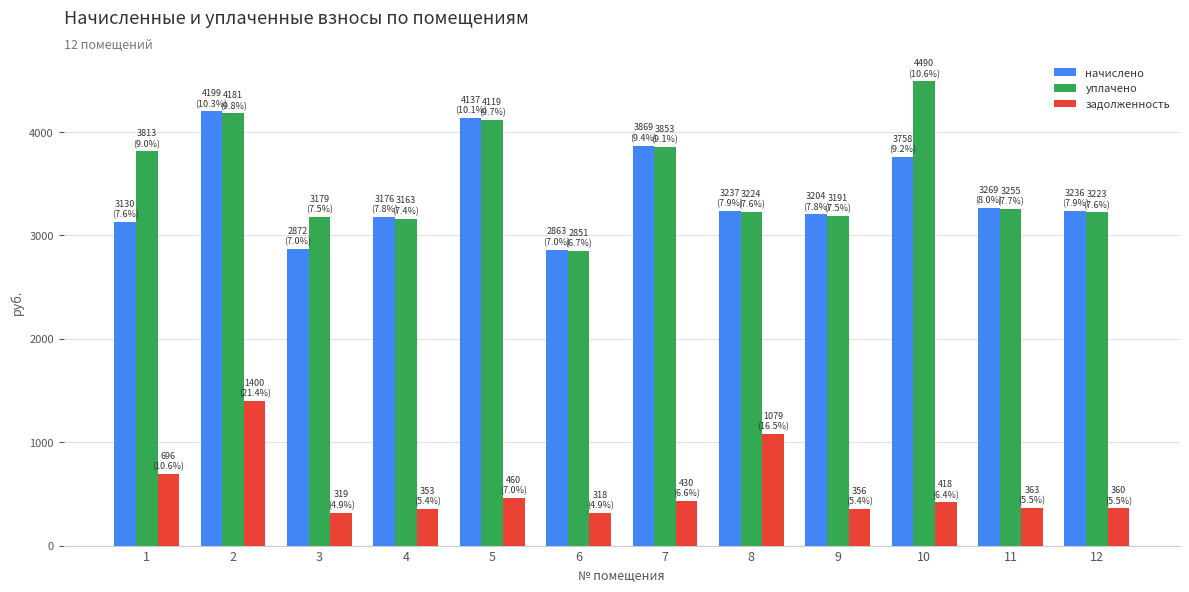

Is the value of задолженность at 8 greater than the value of уплачено at 10?

No